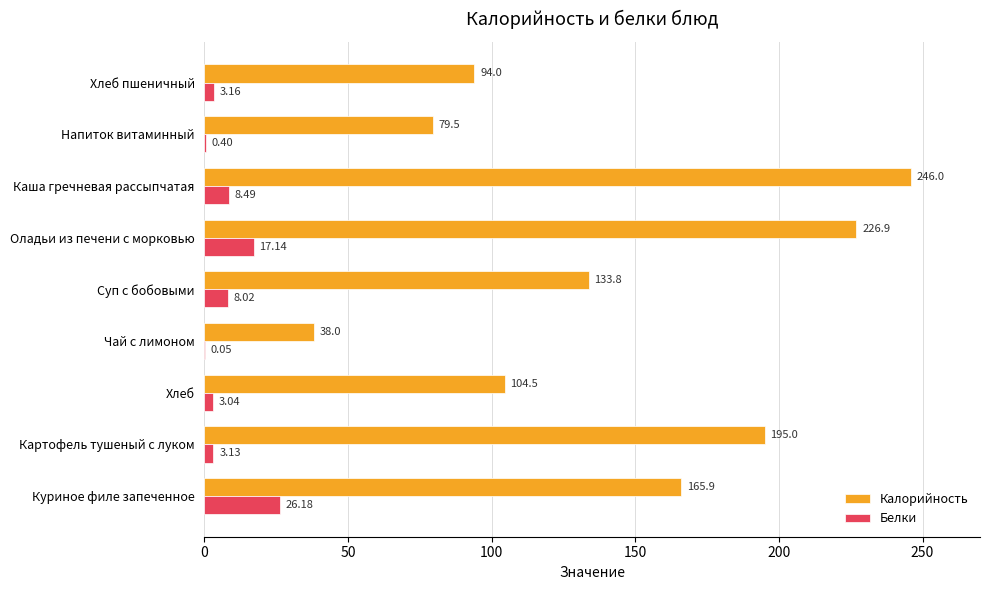

What is the greatest value displayed?

246.0